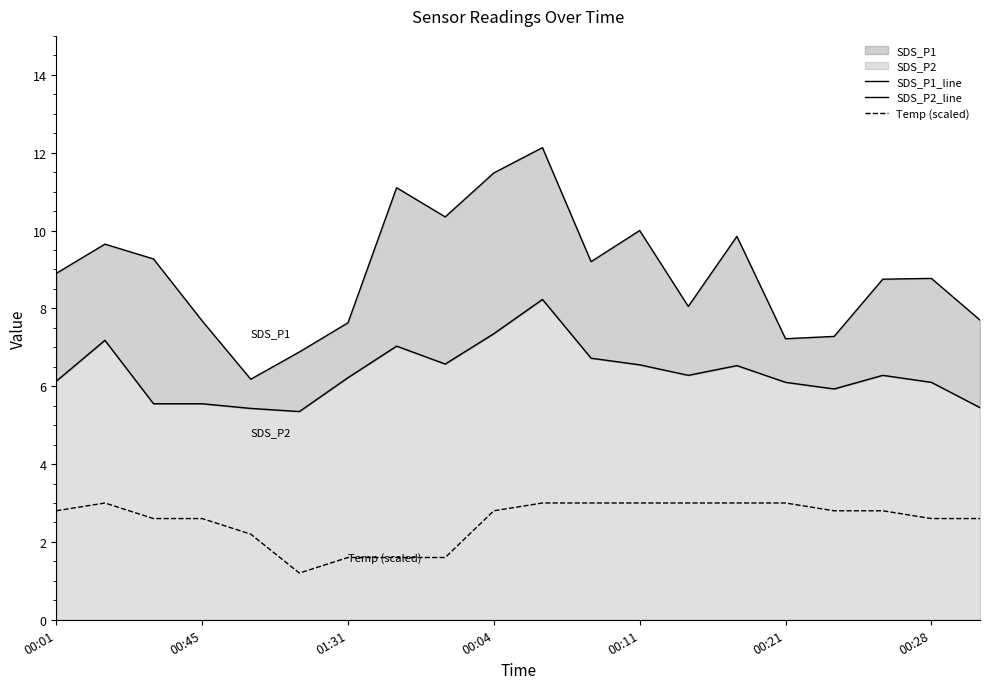

At 7, list the series in order from largest to smallest.

SDS_P1_line, SDS_P2_line, Temp (scaled)